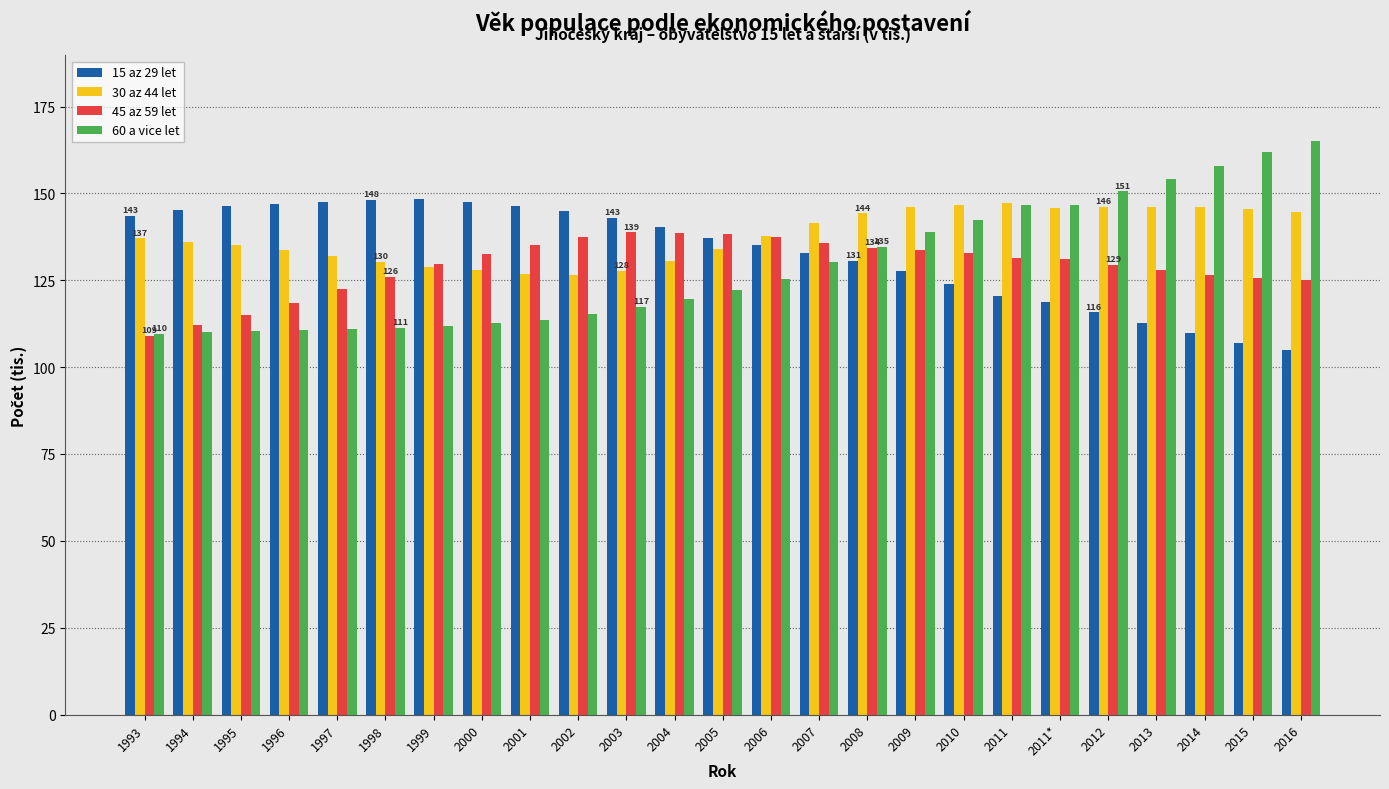

At 2016, list the series in order from largest to smallest.

60 a vice let, 30 az 44 let, 45 az 59 let, 15 az 29 let